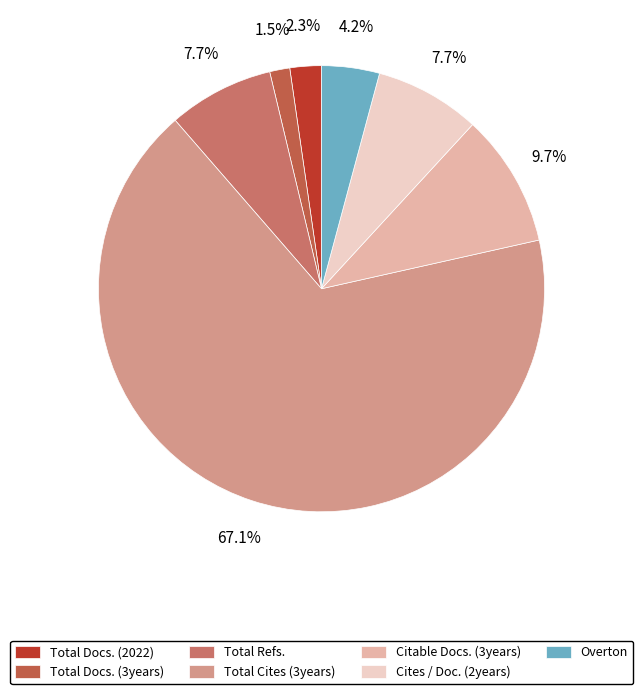

To the nearest percent, what portion does Cites / Doc. (2years) represent?

8%